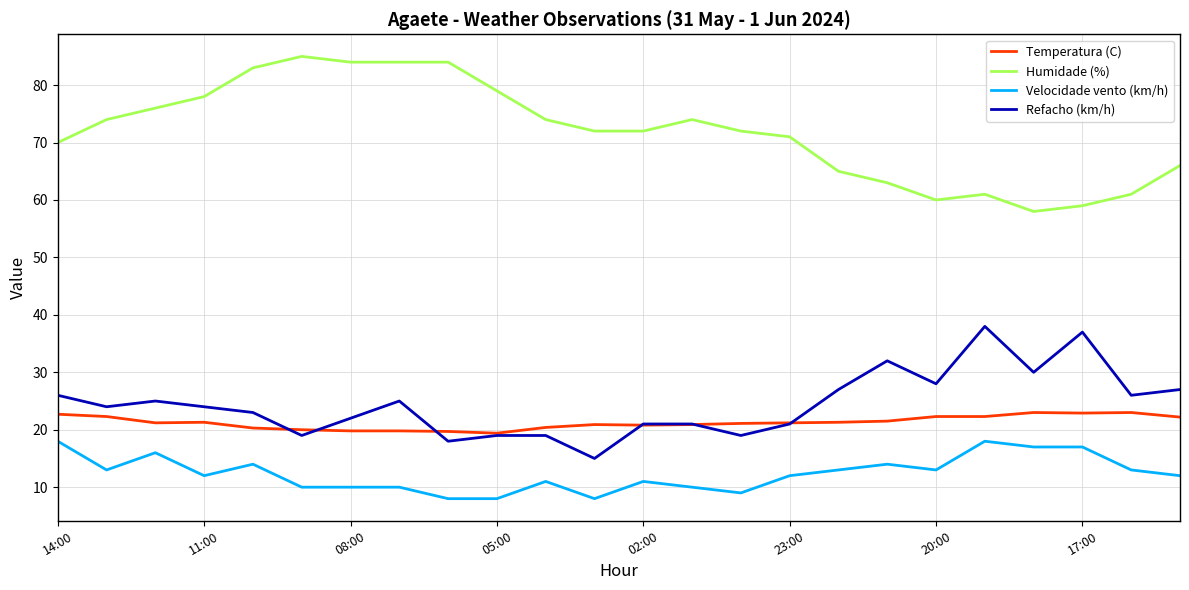

What is the maximum value shown in the chart?

85.0